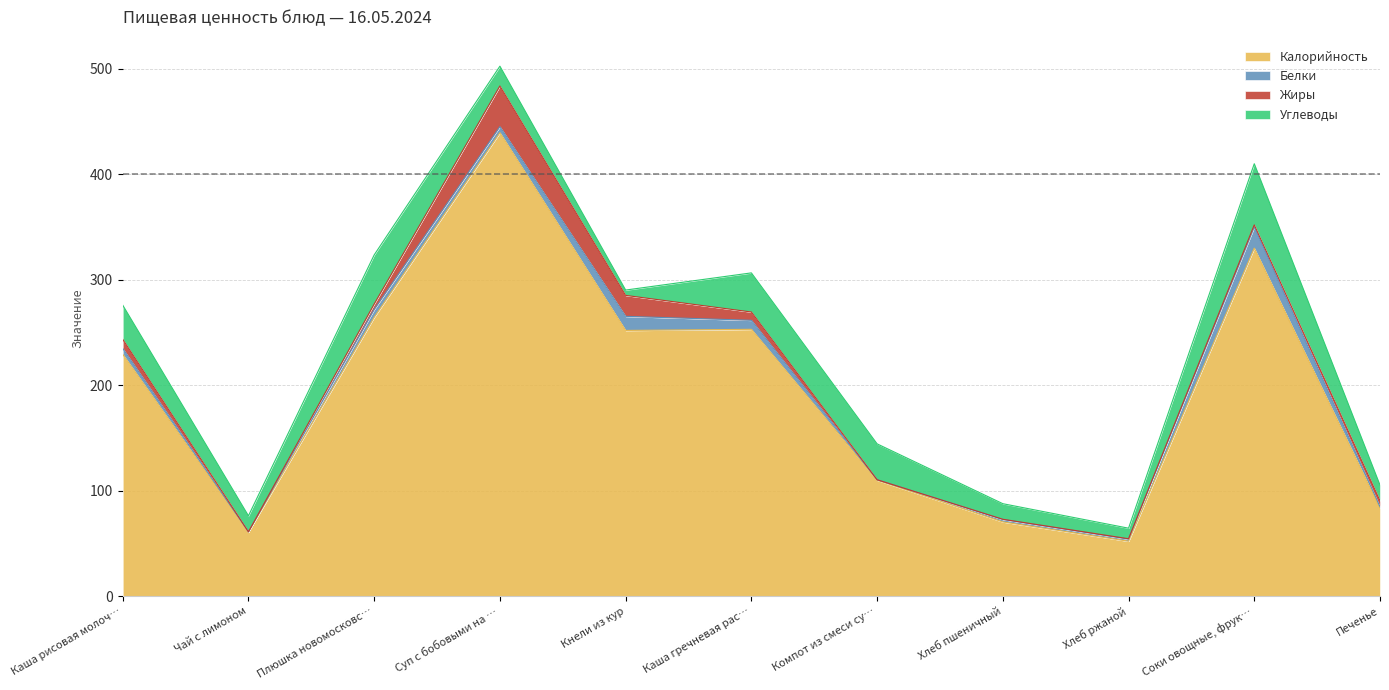

Where is Углеводы nearest to the value 31?

Каша рисовая молочная жидкая